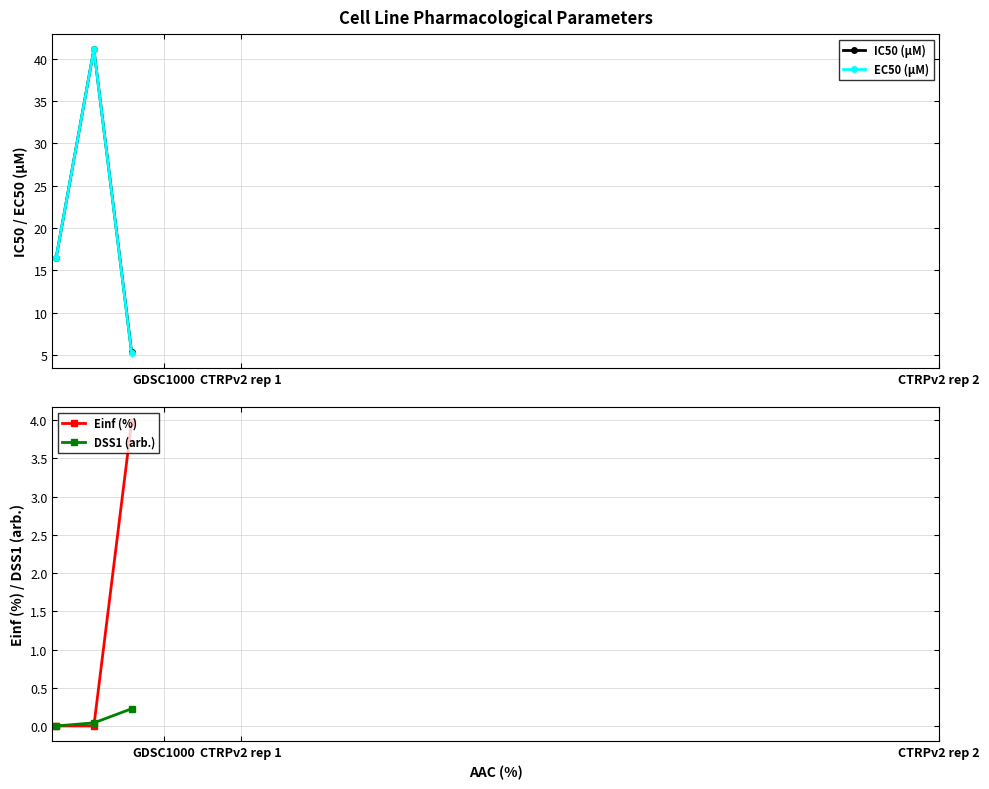

Is the value of DSS1 (arb.) at CTRPv2 rep 2 greater than the value of Einf (%) at CTRPv2 rep 1?

Yes